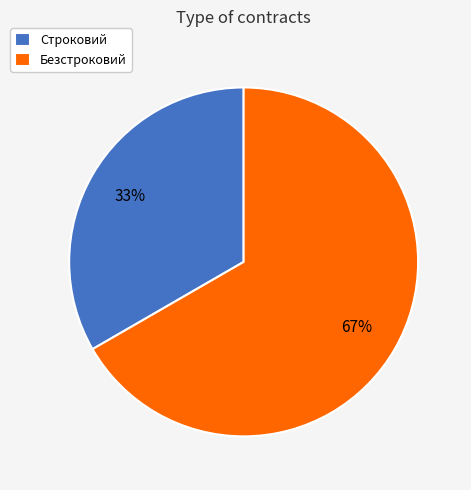

To the nearest percent, what is the combined percentage of Безстроковий and Строковий?

100%